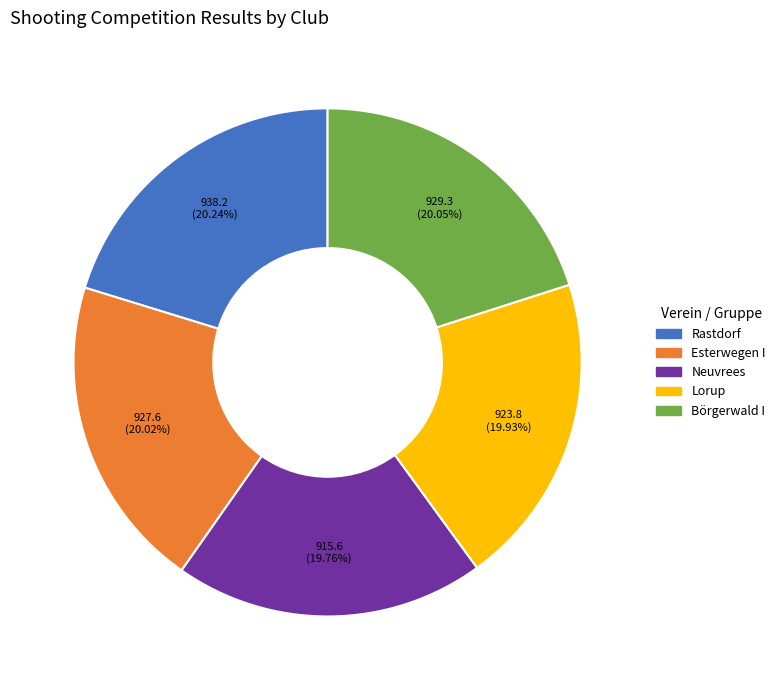

What percentage is the Börgerwald I slice, to the nearest percent?

20%